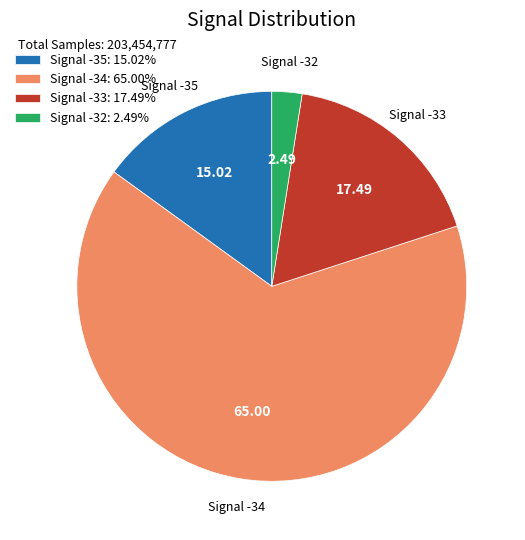

Do Signal -33: 17.49% and Signal -34: 65.00% together represent more than half of the pie?

Yes